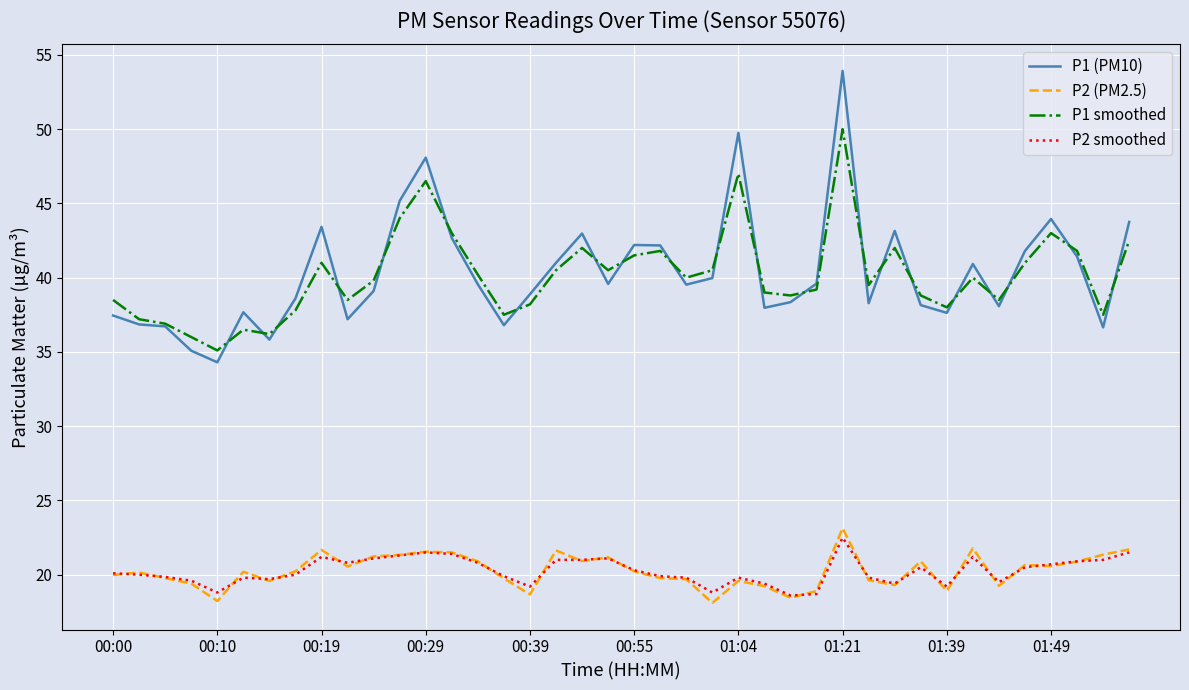

What is the highest value of the P1 smoothed series?

50.0